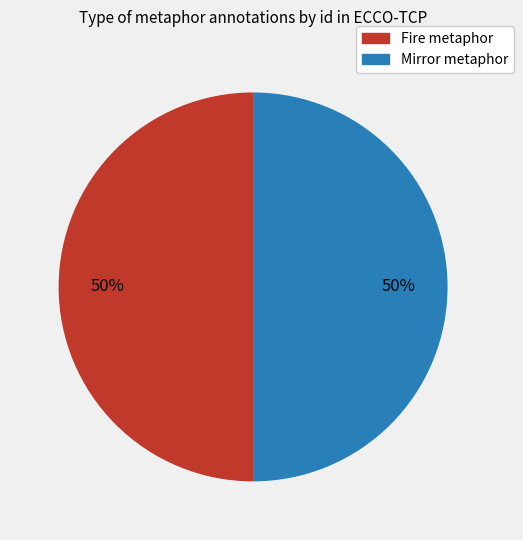

How many slices are in this pie chart?

2